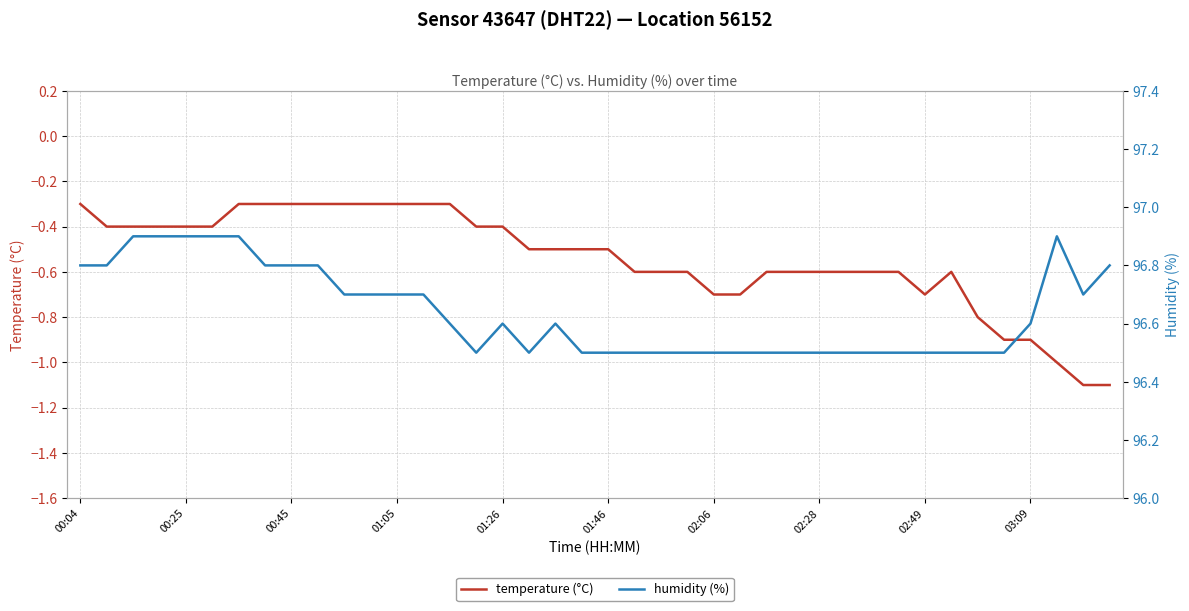

At which label is temperature (°C) closest to 0?

00:04